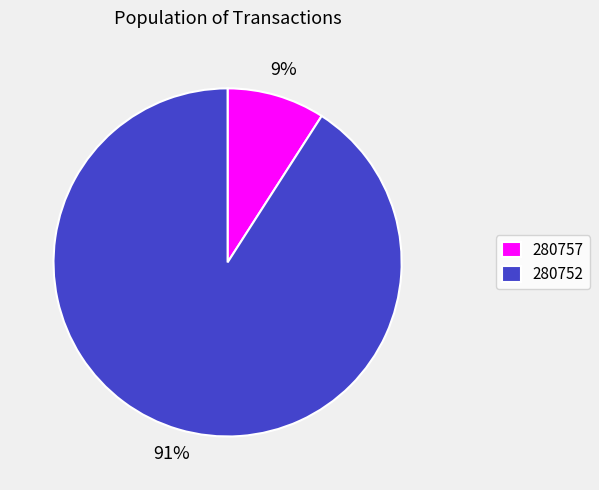

Is it true that 280757 is 9% of the pie?

True